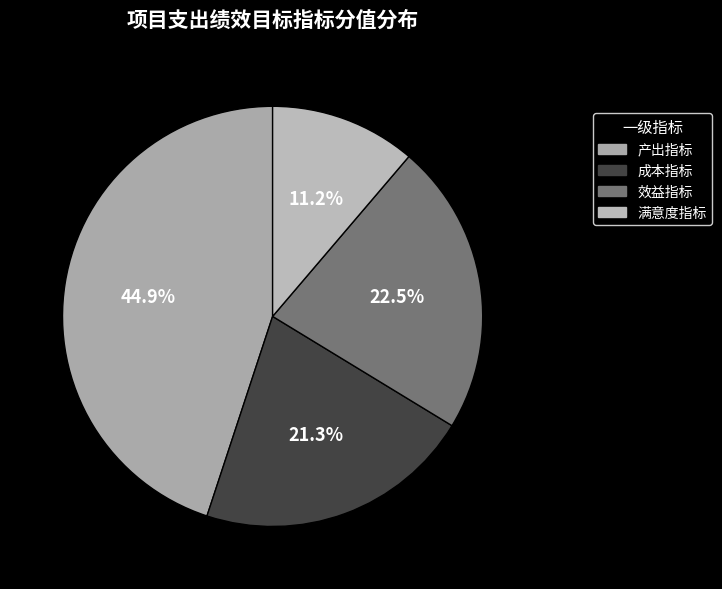

True or false: 成本指标 accounts for 30% of the total.

False